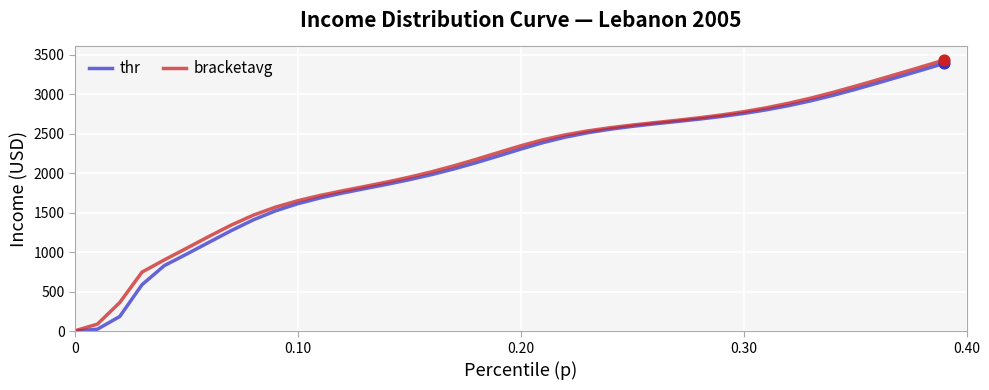

At how many categories does at least one series exceed 2967?

6